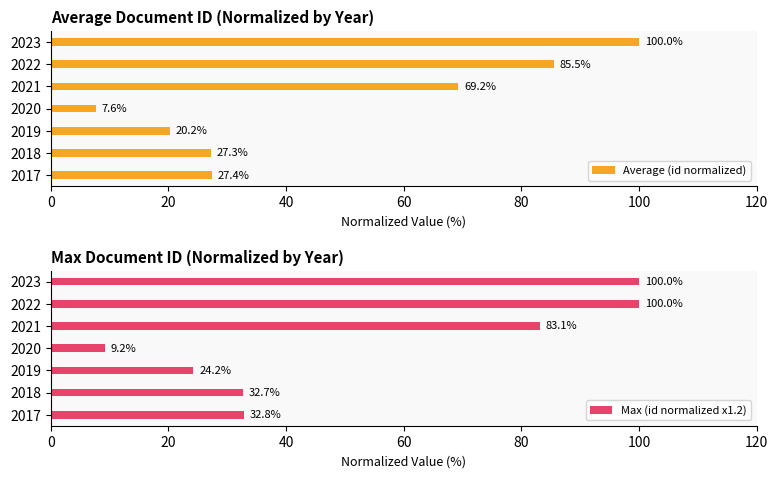

What is the sum of the Max (id normalized x1.2) values at 2023 and 2021?

183.1